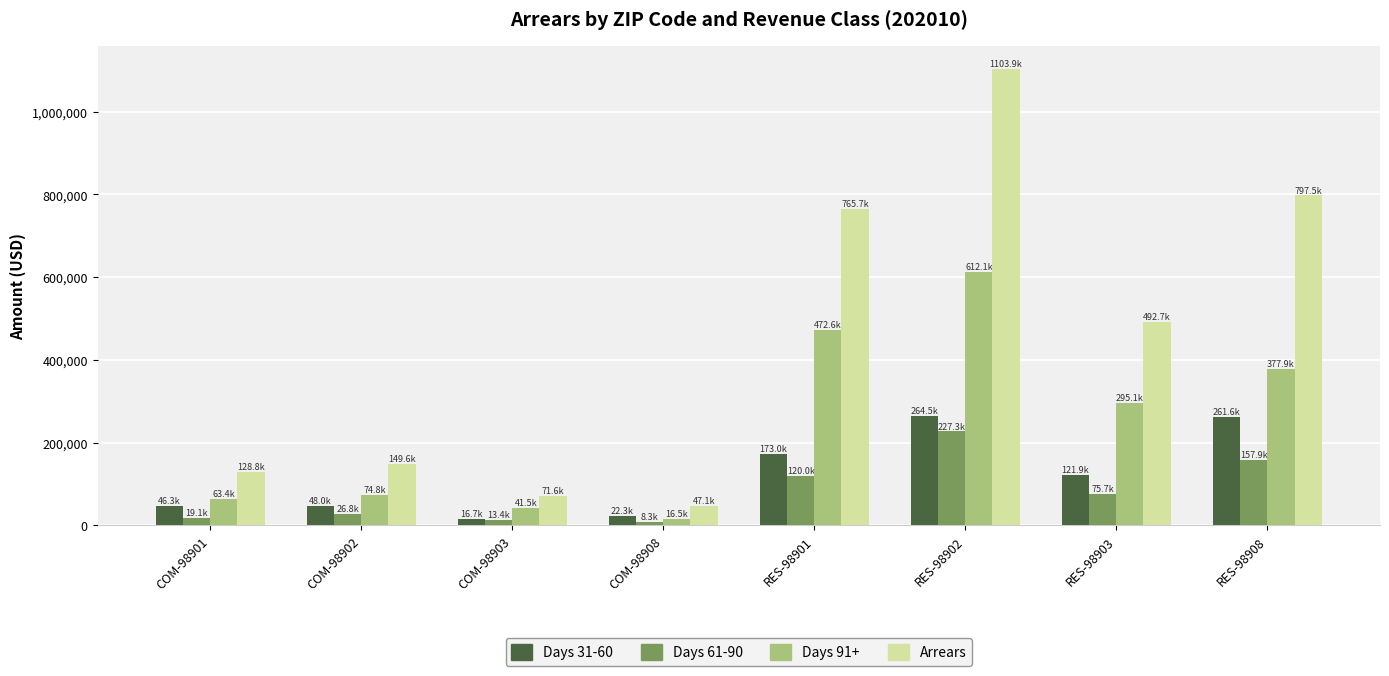

Which category has the highest value in the Arrears series?

RES-98902